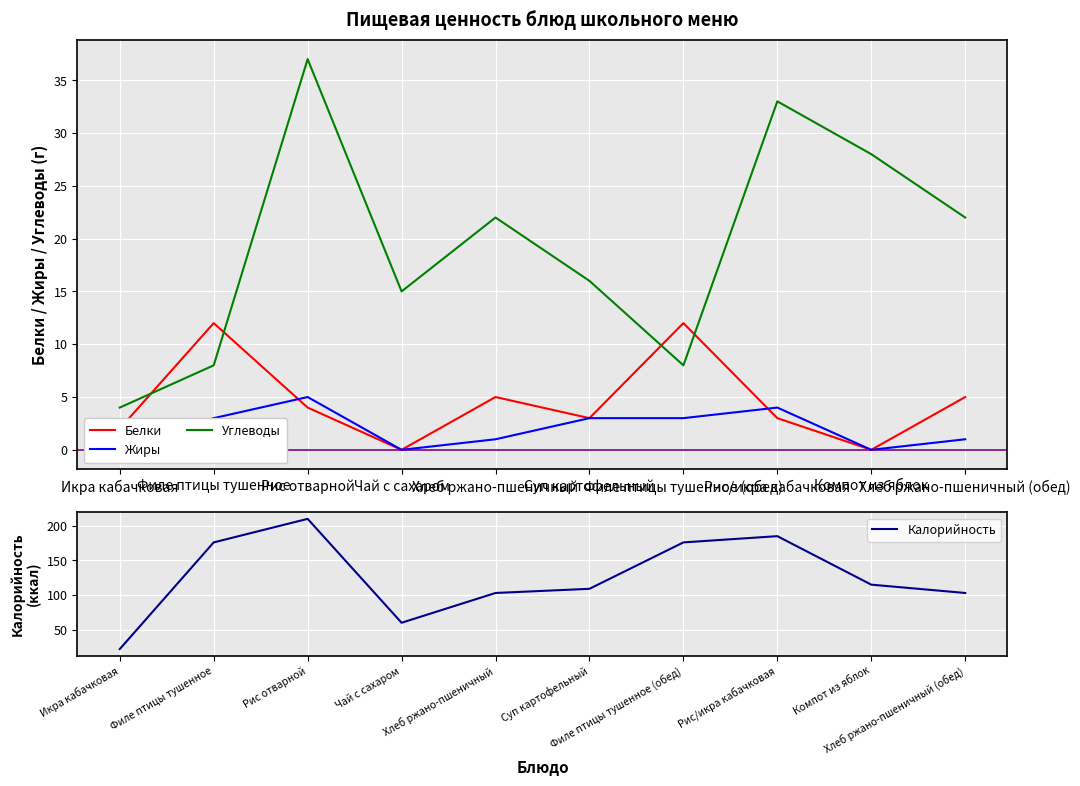

What is the sum of all Жиры values?

20